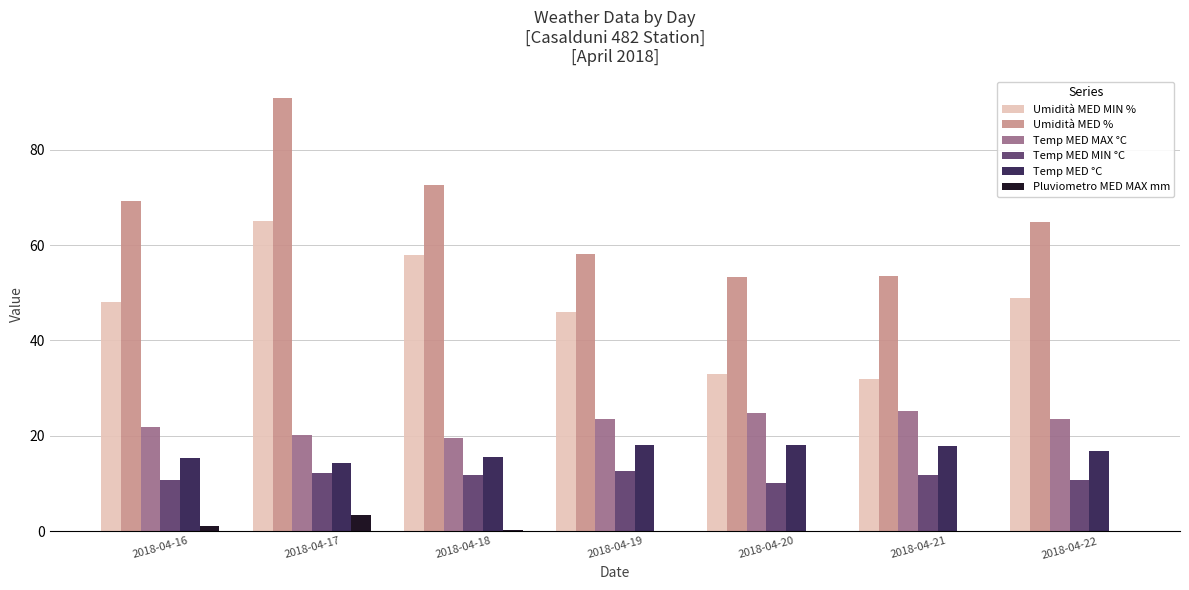

What is the sum of all Umidità MED MIN % values?

331.0